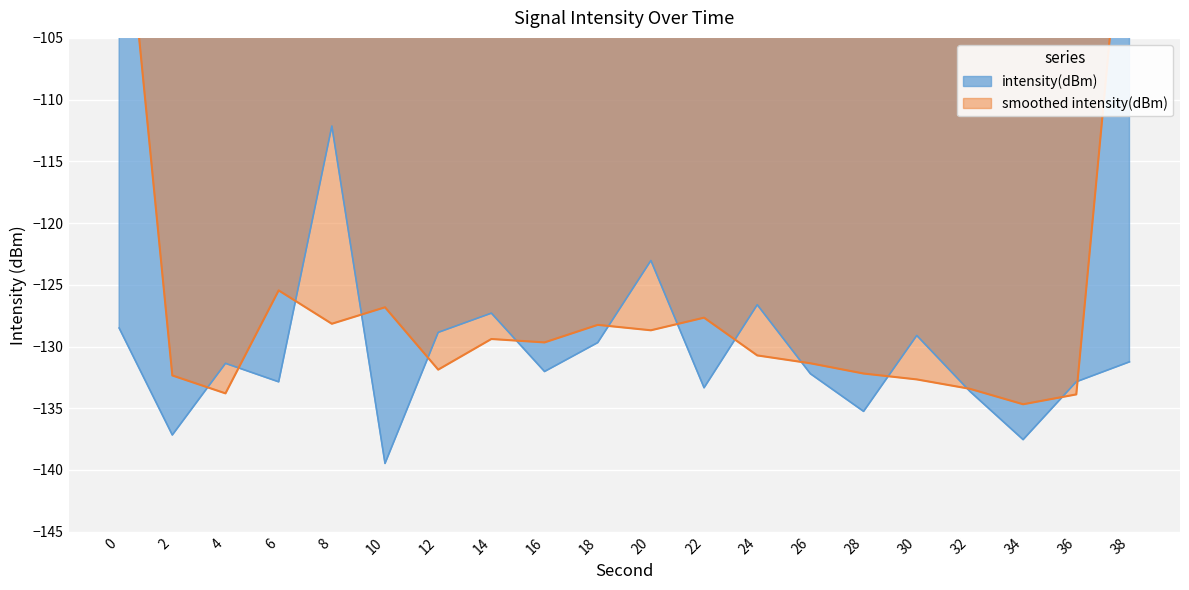

What is the change in value from 4 to 16?

-0.7